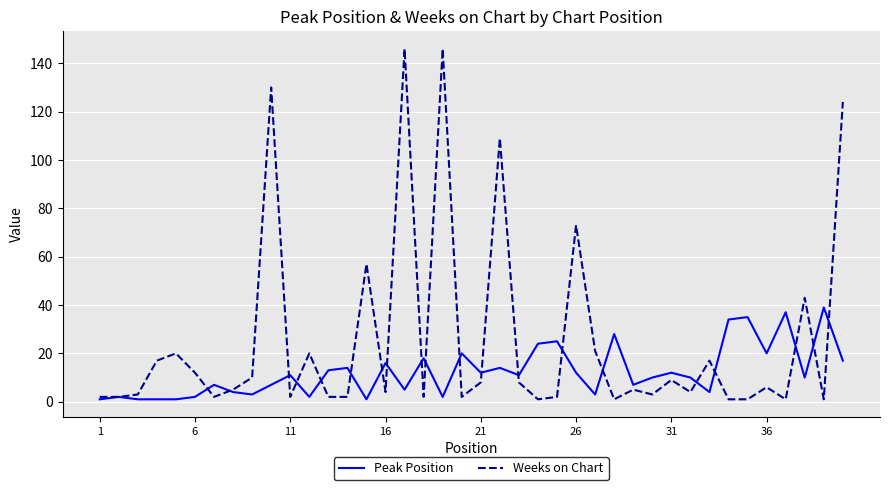

Which series has the widest spread of values?

Weeks on Chart